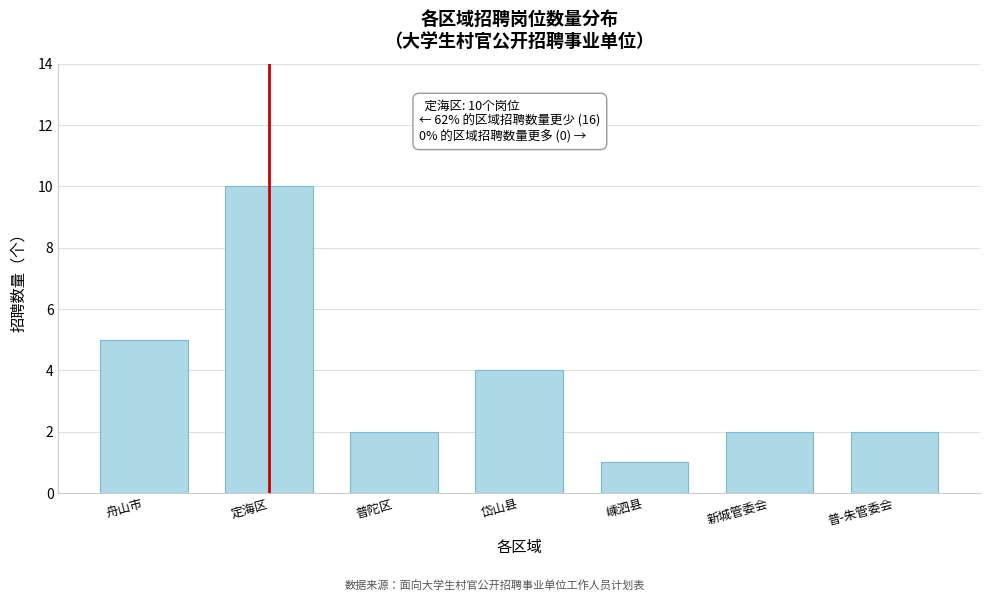

Reading left to right, list all the values displayed in this chart.

5	10	2	4	1	2	2